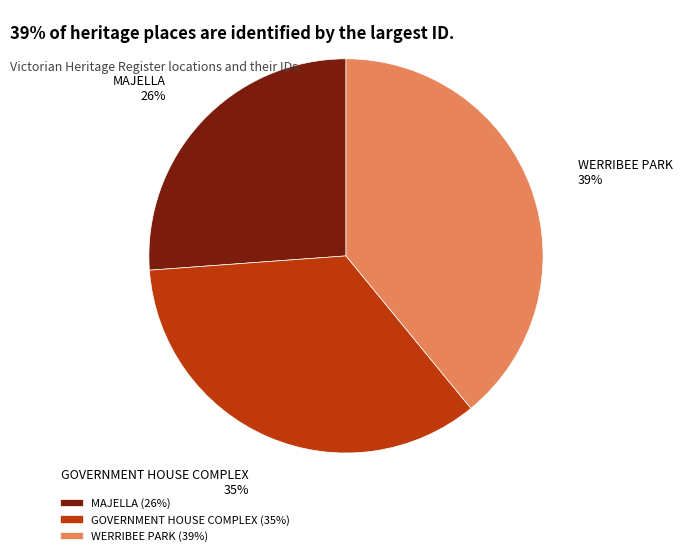

Does GOVERNMENT HOUSE COMPLEX represent more than half of the total?

No